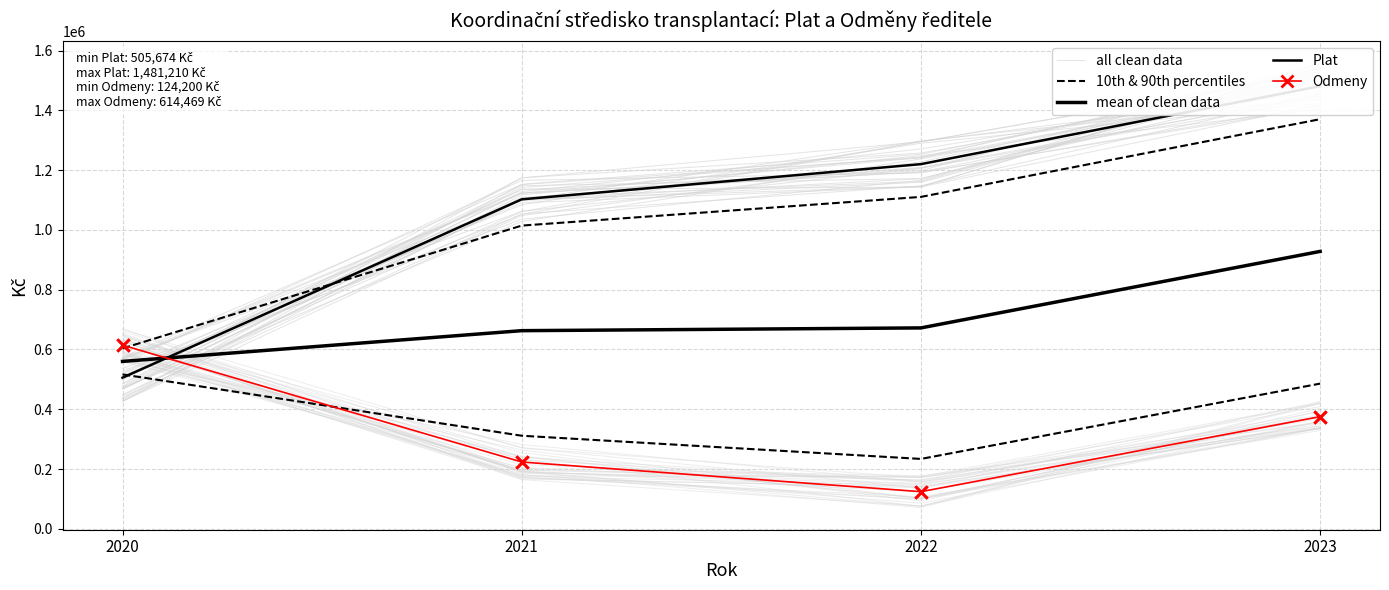

Which series contains the lowest Y value?

Odmeny